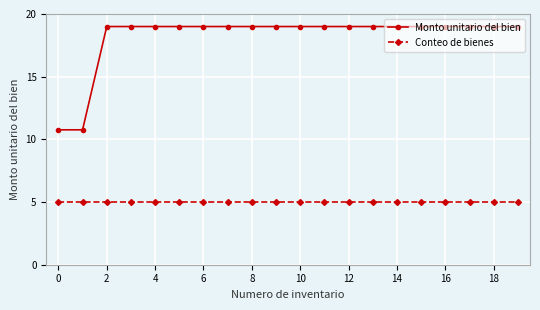

How many series are shown in this chart?

2